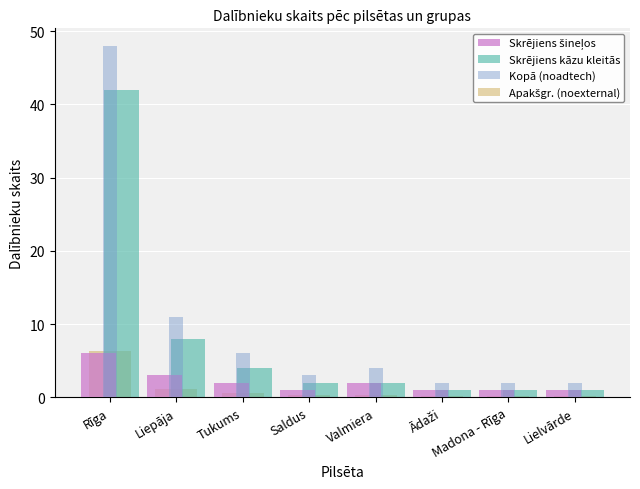

The Kopā (noadtech) series shows 6.0 at Tukums. True or false?

True